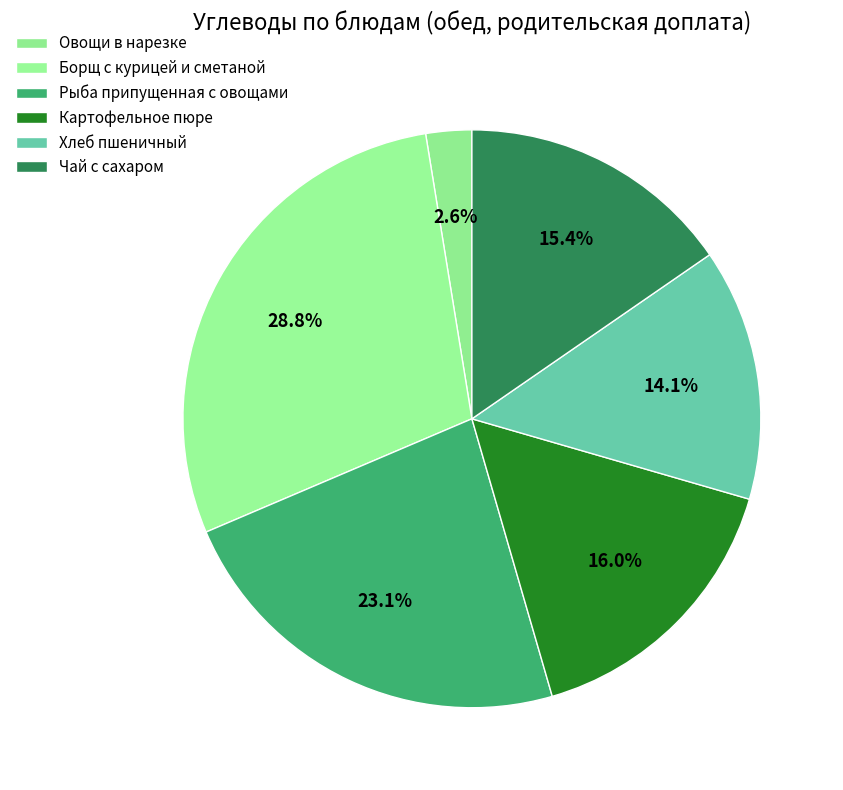

How many segments does this pie chart have?

6